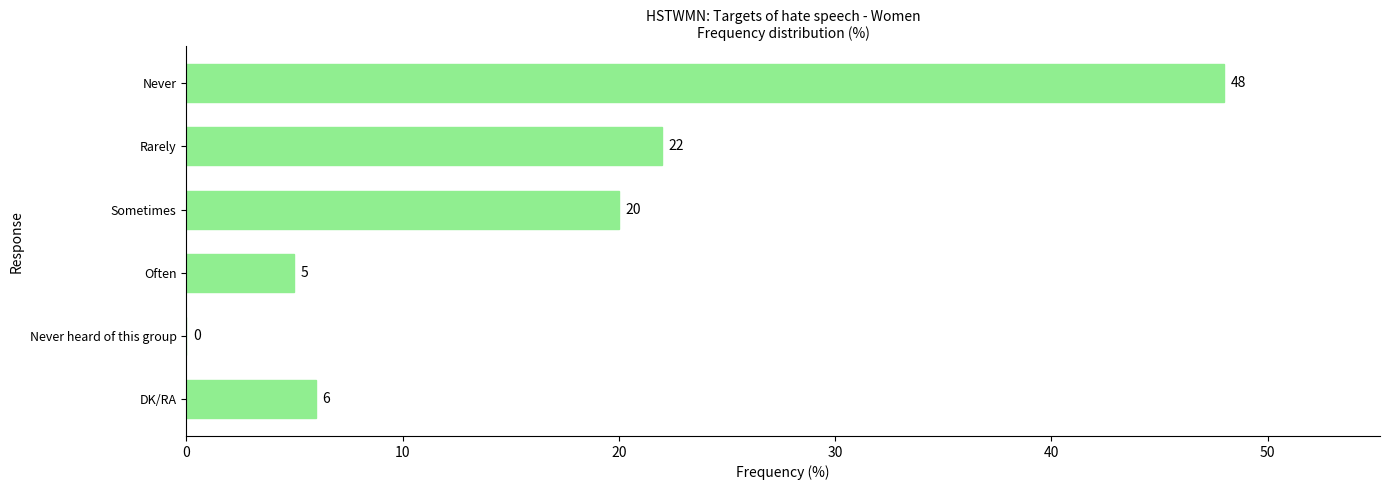

Which has a higher value, Rarely or Never heard of this group?

Rarely